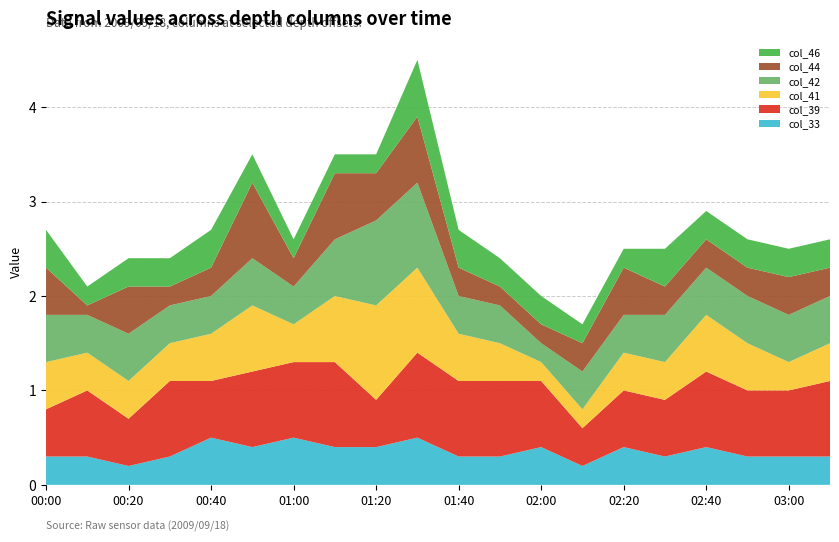

Reading right to left, list all the values displayed in this chart.

col_33: 0.3	0.3	0.3	0.4	0.3	0.4	0.2	0.4	0.3	0.3	0.5	0.4	0.4	0.5	0.4	0.5	0.3	0.2	0.3	0.3
col_39: 0.8	0.7	0.7	0.8	0.6	0.6	0.4	0.7	0.8	0.8	0.9	0.5	0.9	0.8	0.8	0.6	0.8	0.5	0.7	0.5
col_41: 0.4	0.3	0.5	0.6	0.4	0.4	0.2	0.2	0.4	0.5	0.9	1.0	0.7	0.4	0.7	0.5	0.4	0.4	0.4	0.5
col_42: 0.5	0.5	0.5	0.5	0.5	0.4	0.4	0.2	0.4	0.4	0.9	0.9	0.6	0.4	0.5	0.4	0.4	0.5	0.4	0.5
col_44: 0.3	0.4	0.3	0.3	0.3	0.5	0.3	0.2	0.2	0.3	0.7	0.5	0.7	0.3	0.8	0.3	0.2	0.5	0.1	0.5
col_46: 0.3	0.3	0.3	0.3	0.4	0.2	0.2	0.3	0.3	0.4	0.6	0.2	0.2	0.2	0.3	0.4	0.3	0.3	0.2	0.4